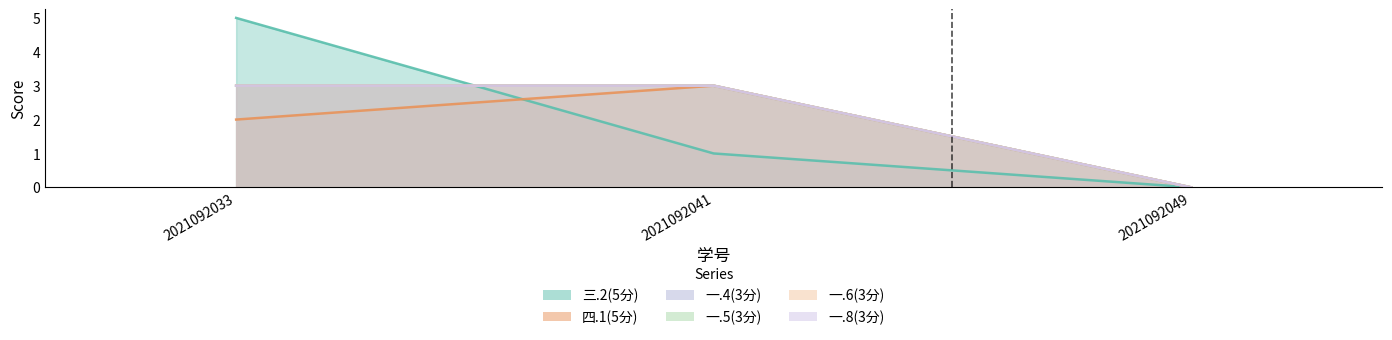

Reading left to right, what are all the values shown in this chart?

三.2(5分): 5	1	0
四.1(5分): 2	3	0
一.4(3分): 3	3	0
一.5(3分): 3	3	0
一.6(3分): 3	3	0
一.8(3分): 3	3	0